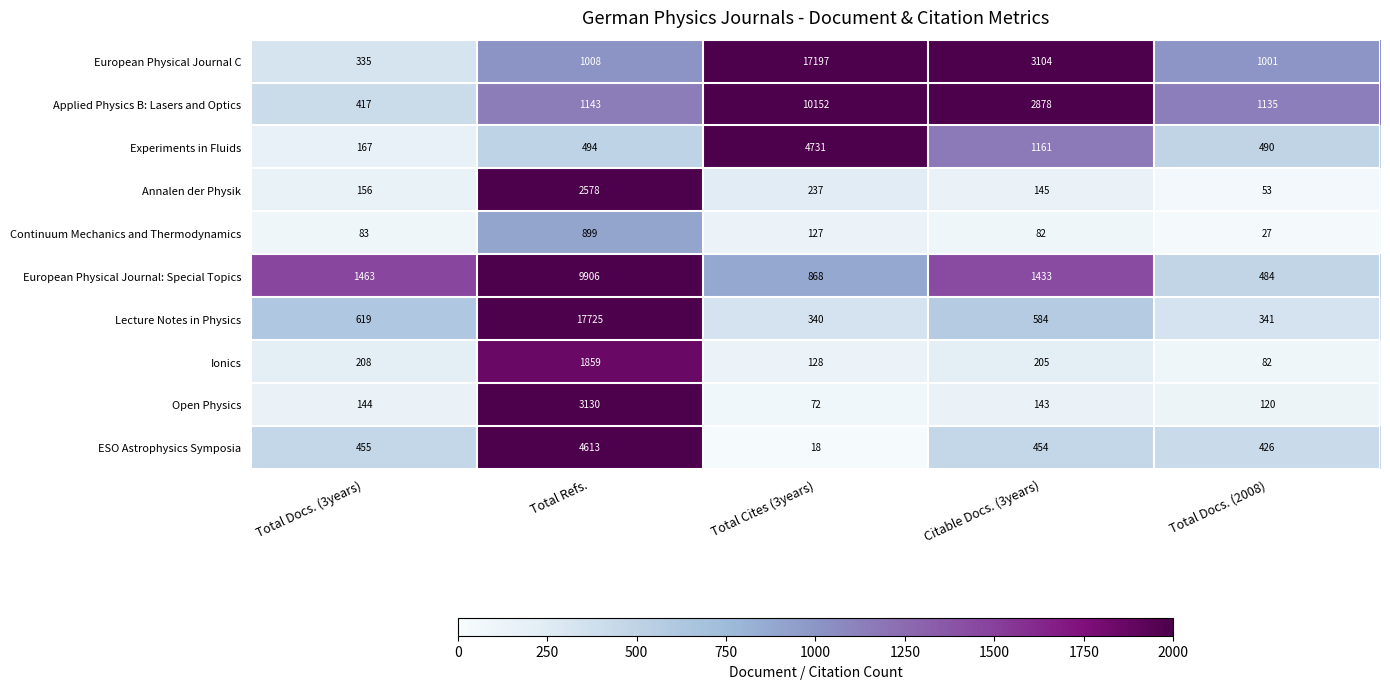

How many values in the Ionics series are below 205?

2